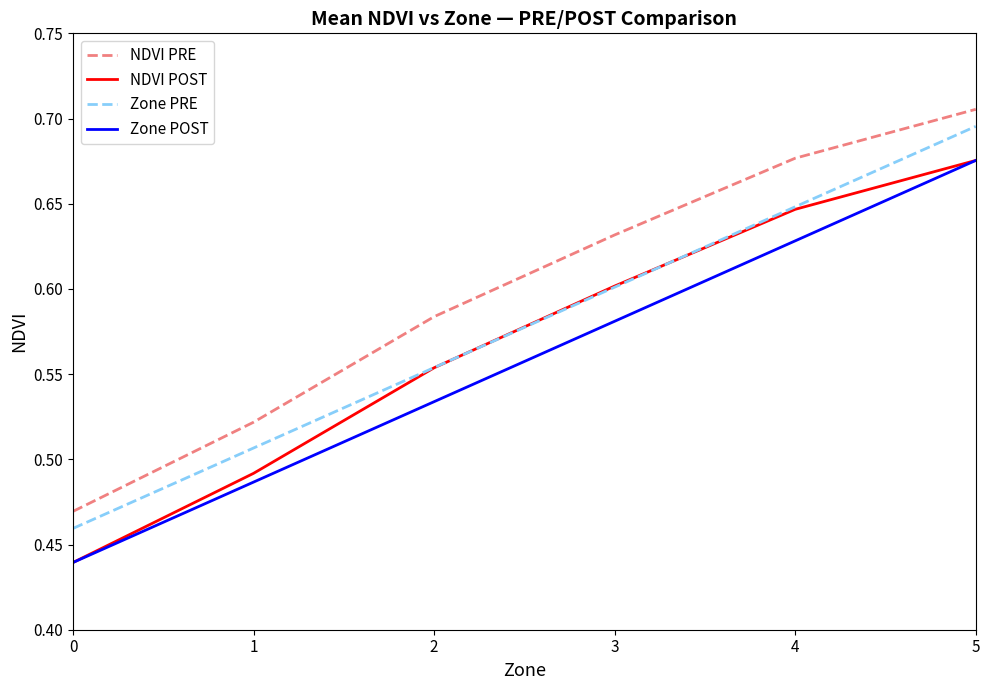

True or false: NDVI POST and NDVI PRE cross at least once.

False